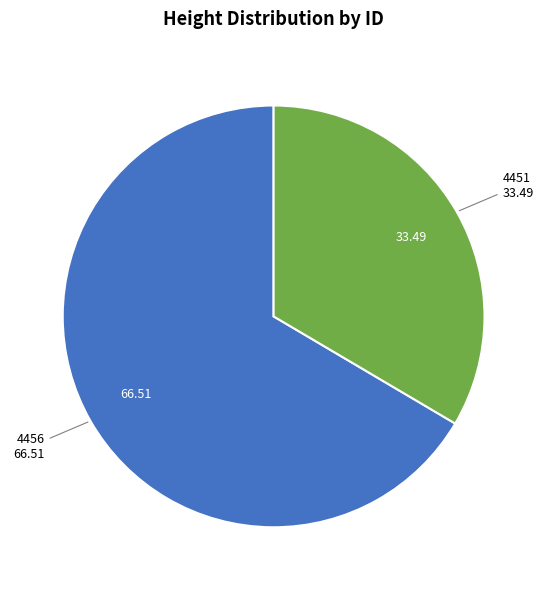

Is there a majority slice in this chart?

Yes